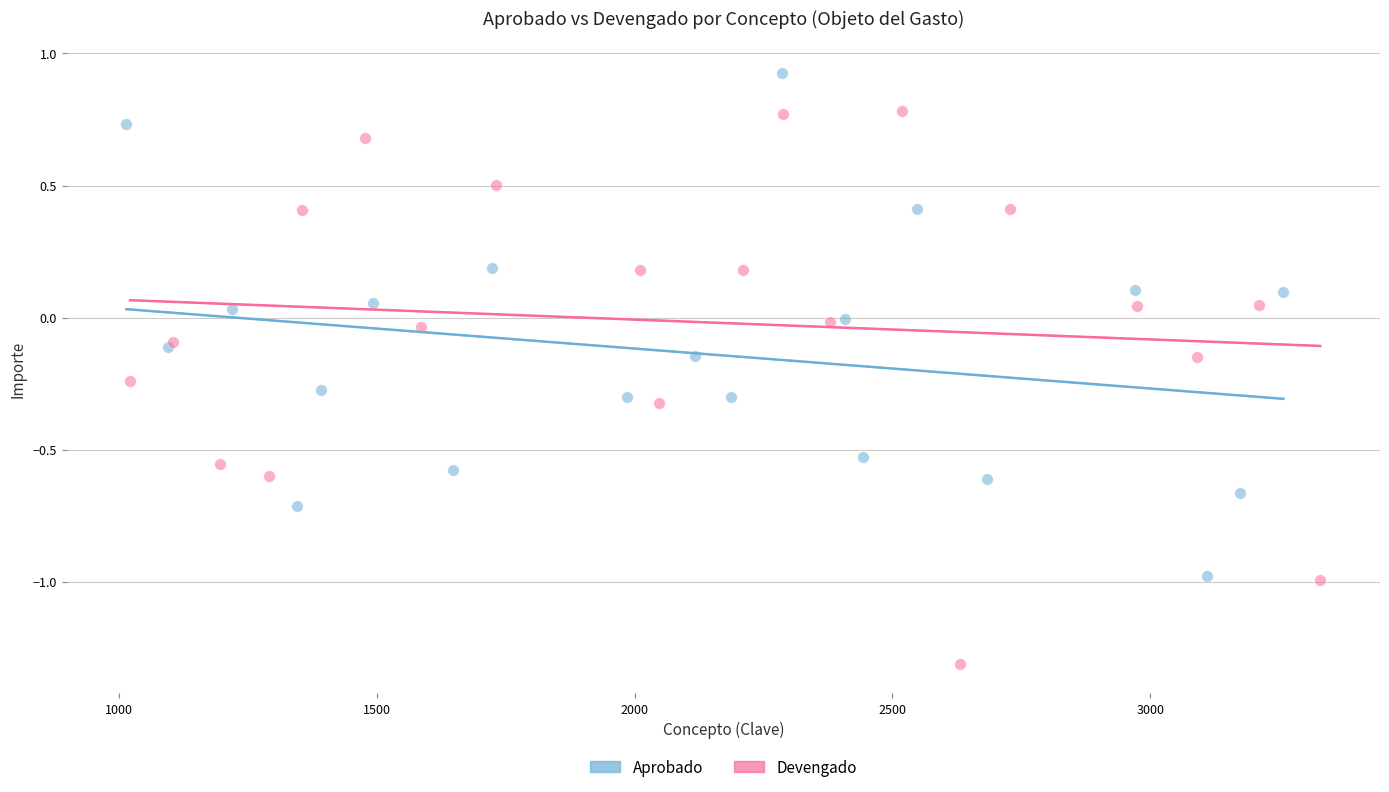

Which series reaches the minimum Y coordinate?

Devengado